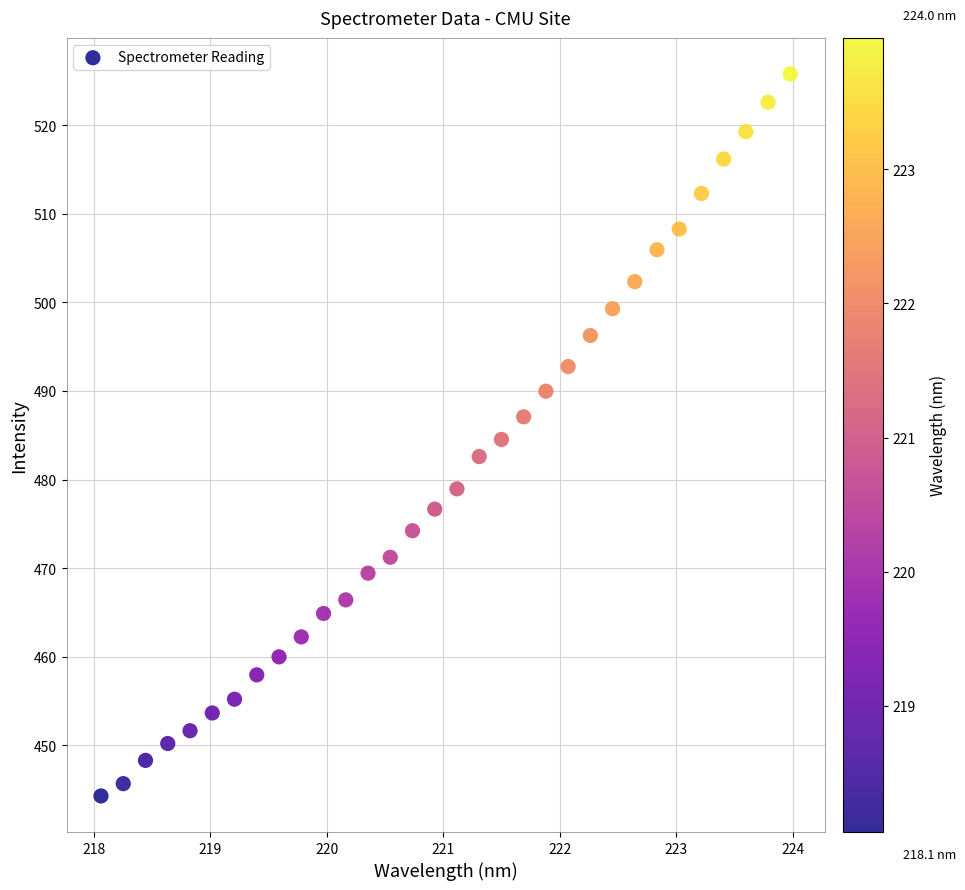

What is the range of X values (max minus min)?

5.9